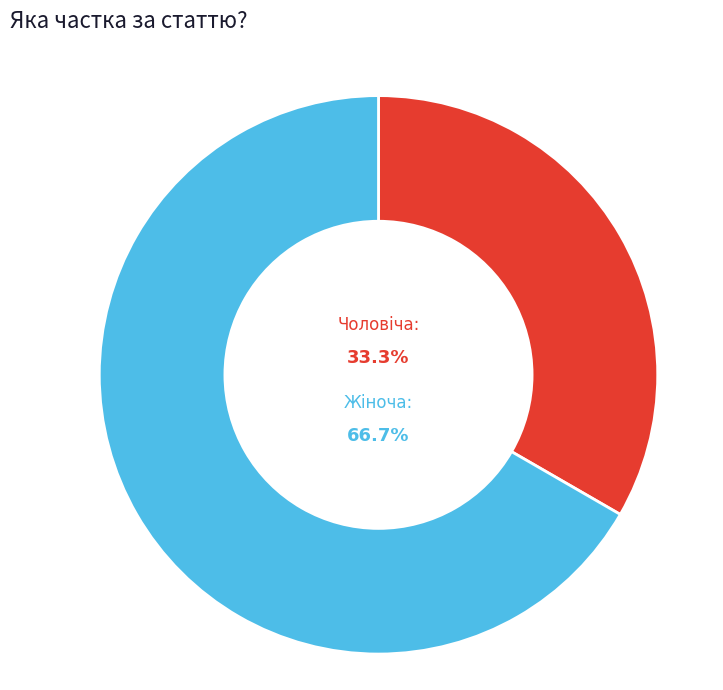

Is there any slice that represents more than half of the pie?

Yes